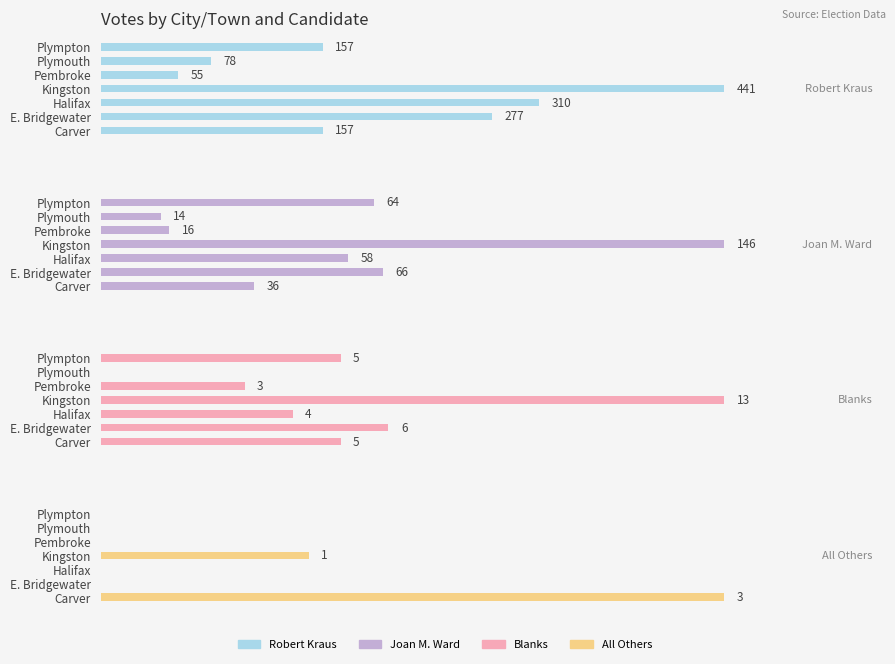

Does the chart contain any negative values?

No